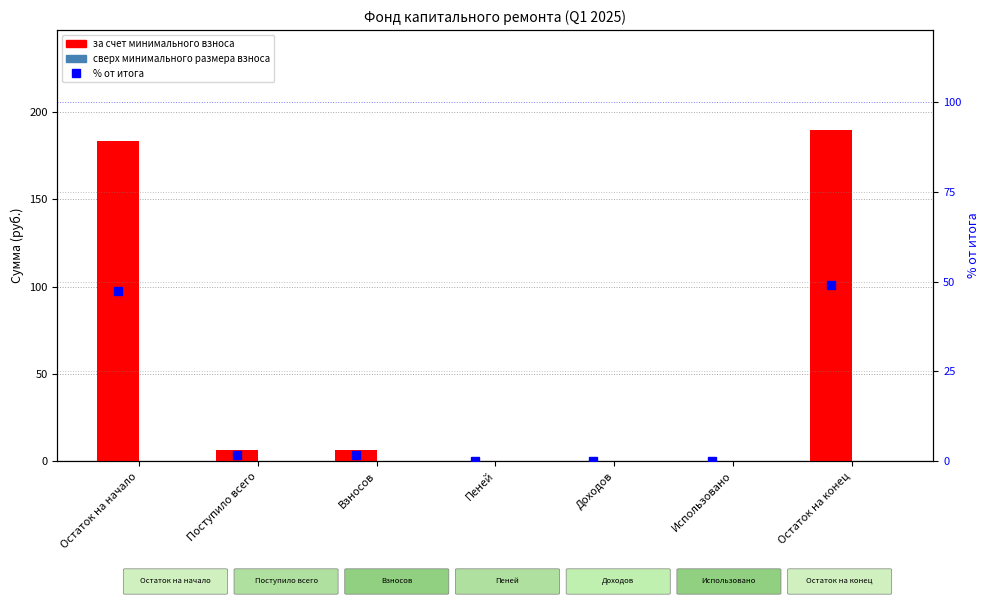

Which series changed the most between Остаток на начало and Взносов?

за счет минимального взноса